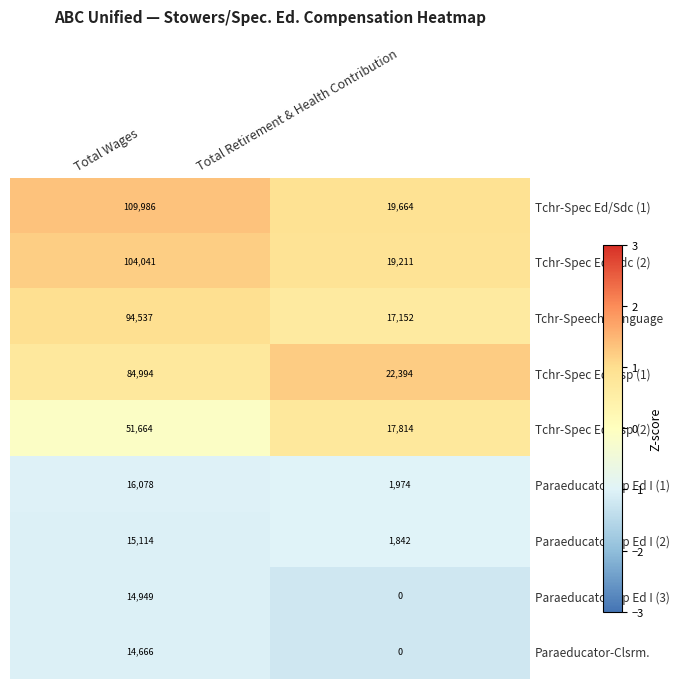

The value of Tchr-Spec Ed/Rsp (1) at Total Retirement & Health Contribution is 14972. True or false?

False